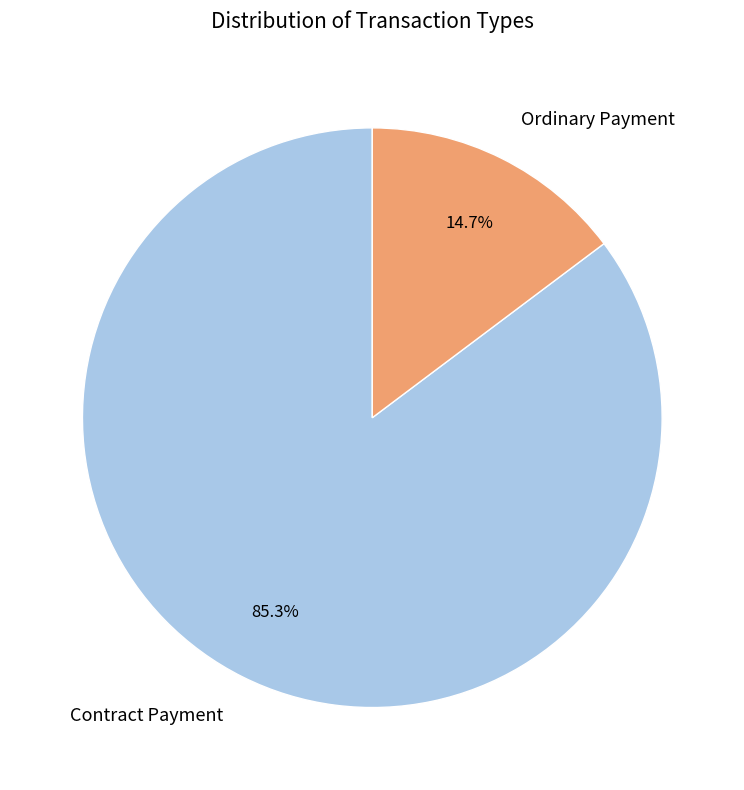

To the nearest percent, what portion does Contract Payment represent?

85%